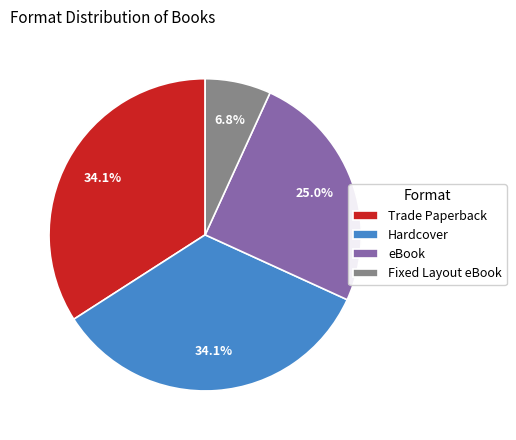

To the nearest percent, what is the average slice percentage?

25%